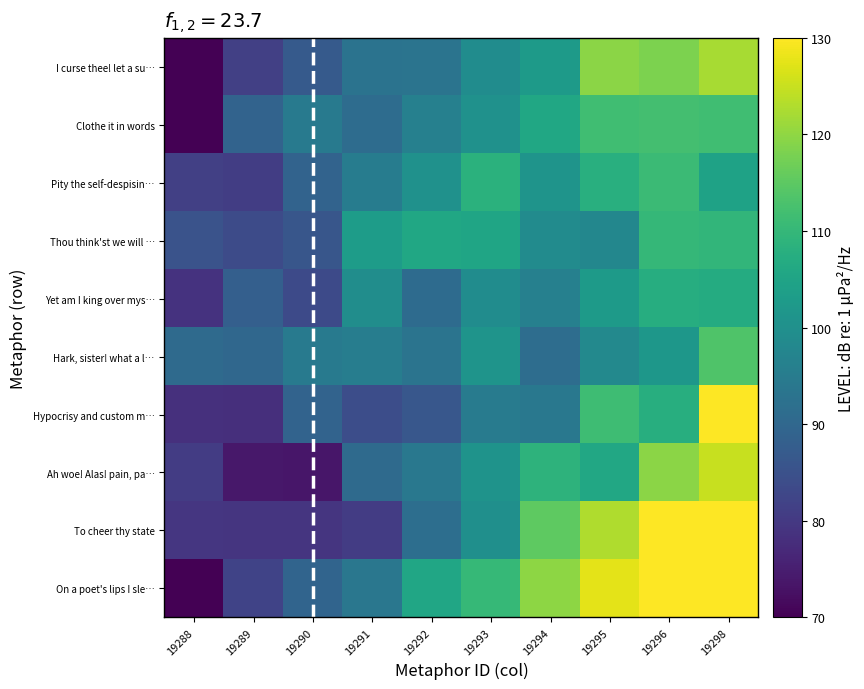

At which category is the sum across all series the highest?

19298